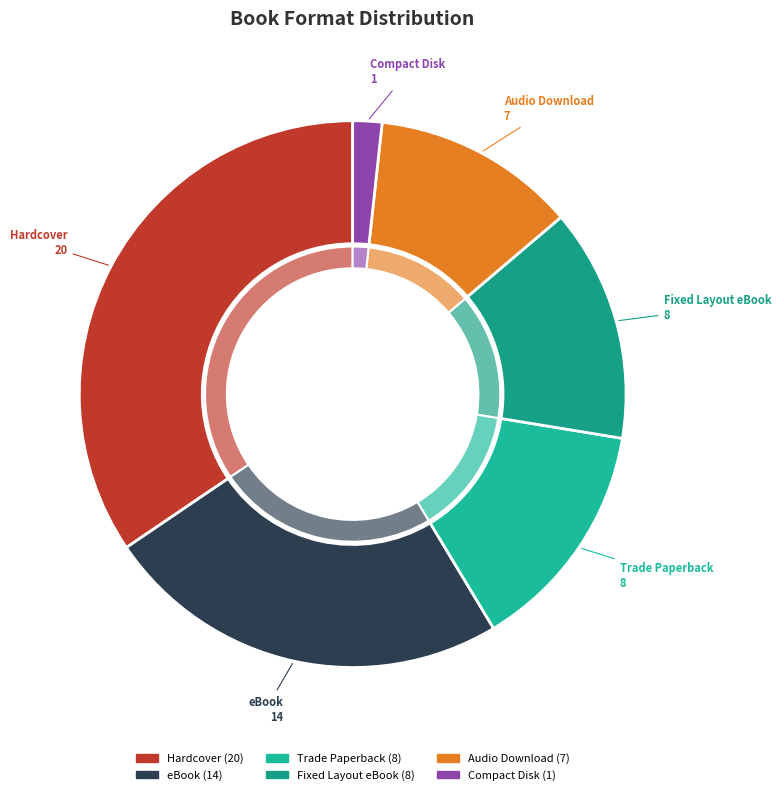

What percentage is the Fixed Layout eBook slice, to the nearest percent?

14%